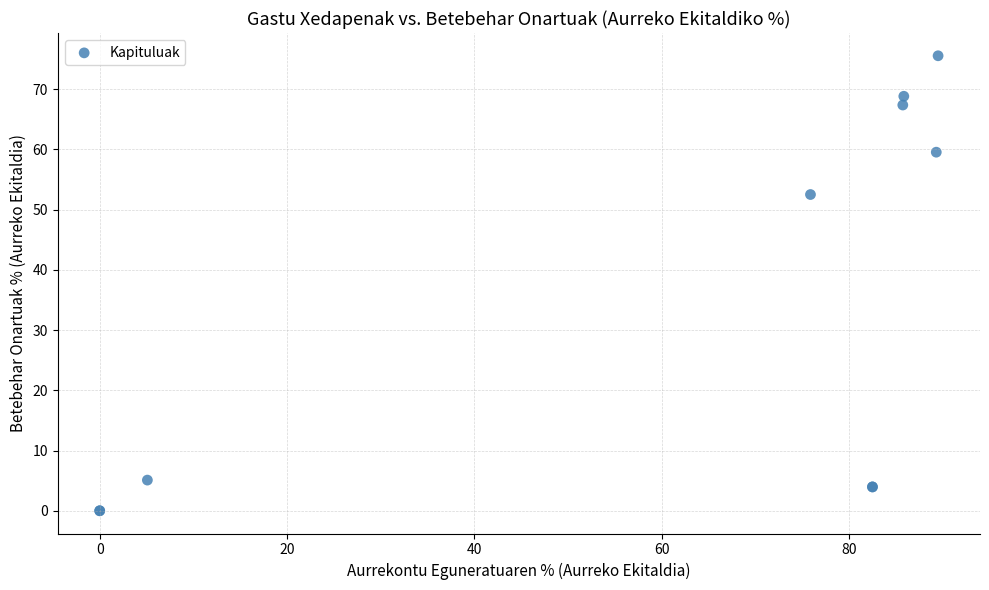

What Y value in the scatter plot is closest to 37?

52.5